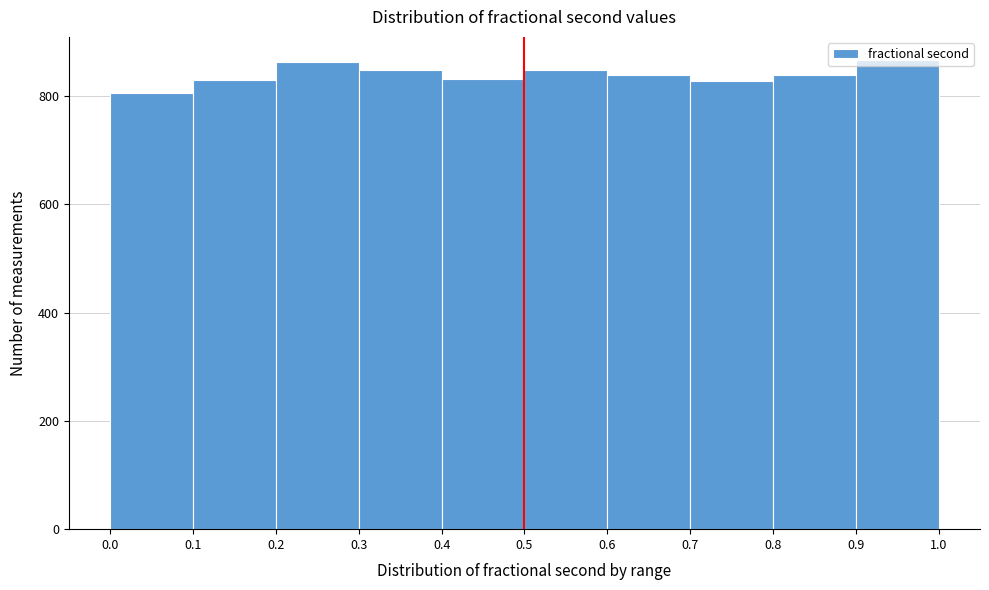

Reading left to right, transcribe this chart: for each bar, give the range it covers on the x-axis and its height. The values are not printed on the chart, so give them approximately, as read against the axis.

0.0 to 0.1: 800
0.1 to 0.2: 840
0.2 to 0.3: 860
0.3 to 0.4: 840
0.4 to 0.5: 840
0.5 to 0.6: 840
0.6 to 0.7: 840
0.7 to 0.8: 820
0.8 to 0.9: 840
0.9 to 1.0: 860